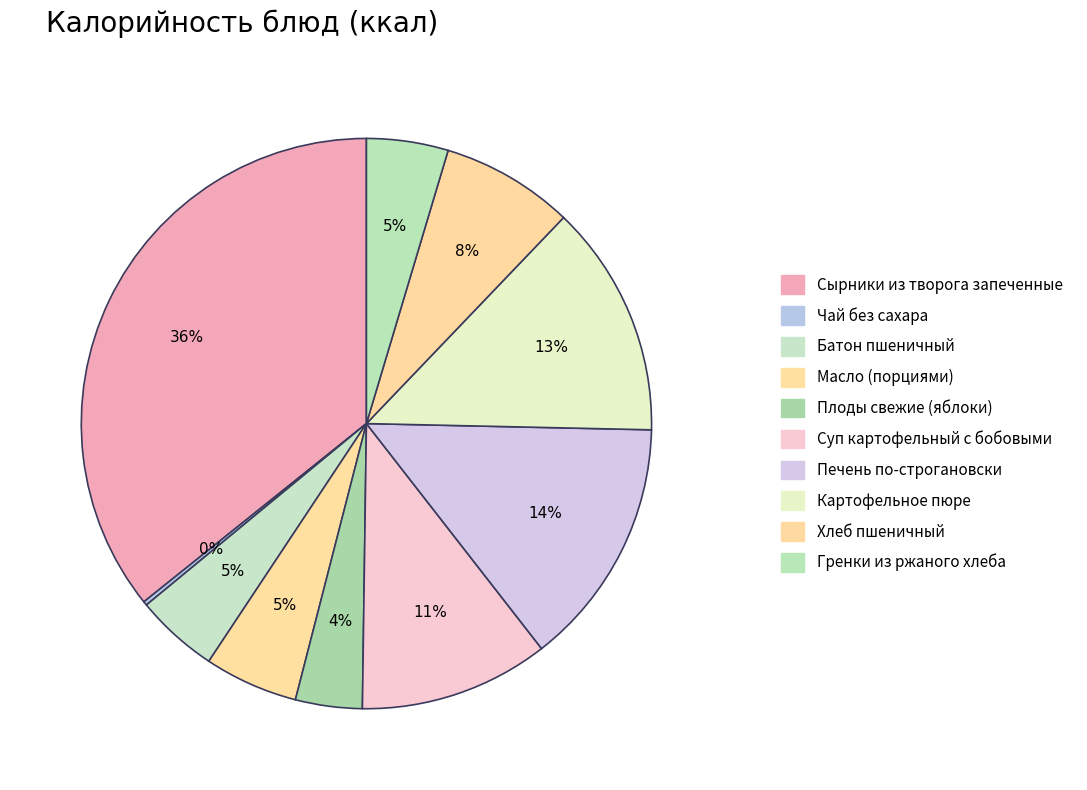

Is it true that Масло (порциями) is 5% of the pie?

True